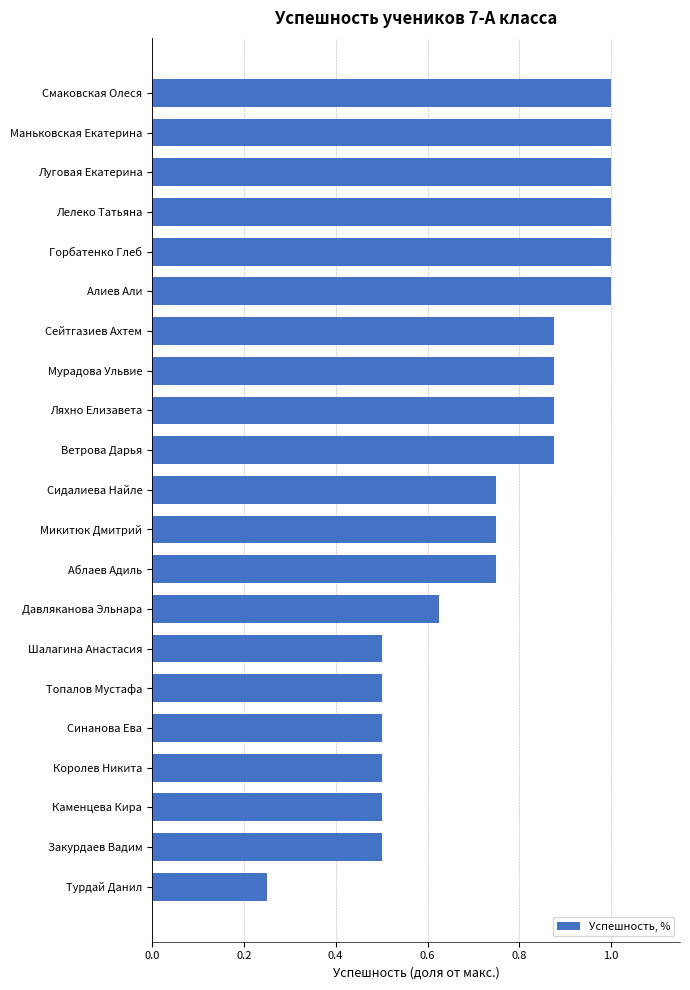

What value does the data have at Топалов Мустафа?

0.5